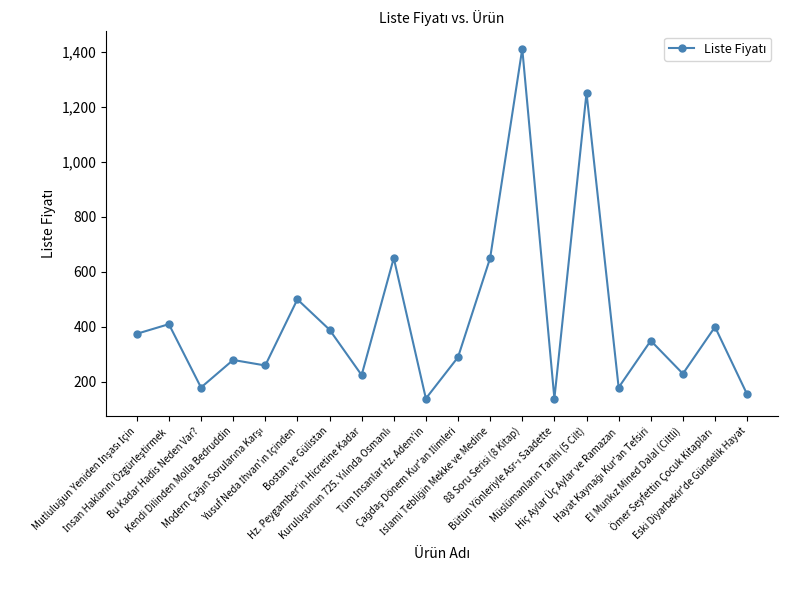

What is the sum of all values?

8465